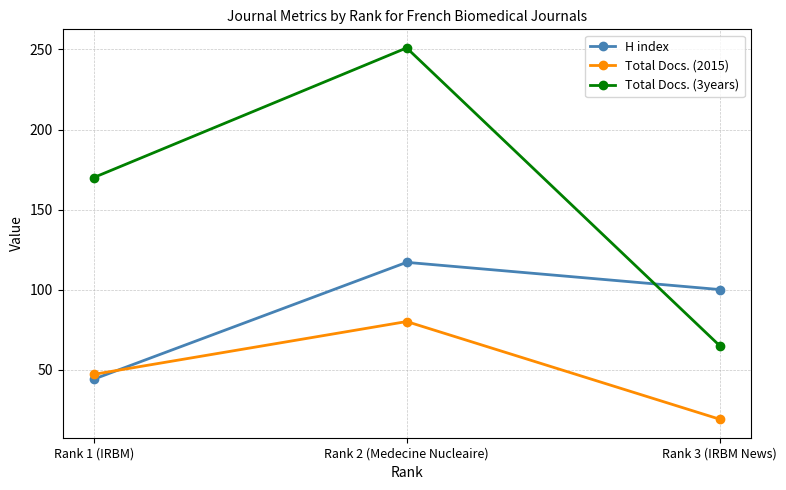

What is the total value across all series at Rank 2 (Medecine Nucleaire)?

448